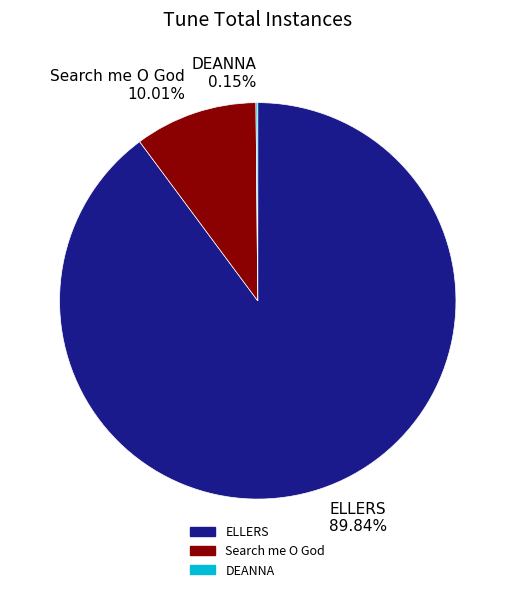

Does Search me O God 10.01% represent more than half of the total?

No